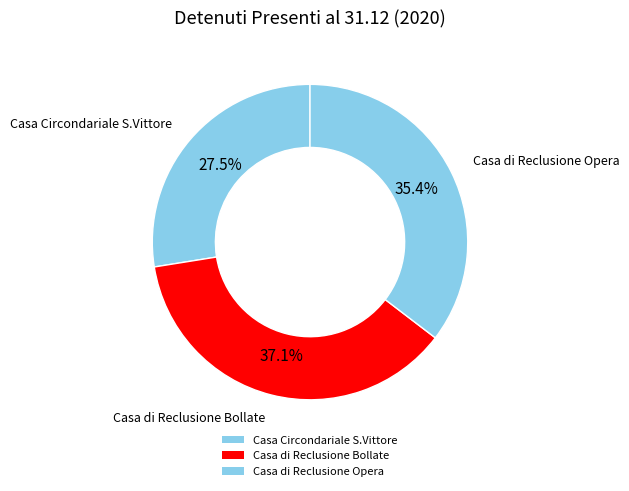

Combined, what portion of the pie is Casa Circondariale S.Vittore and Casa di Reclusione Opera?

62.9%